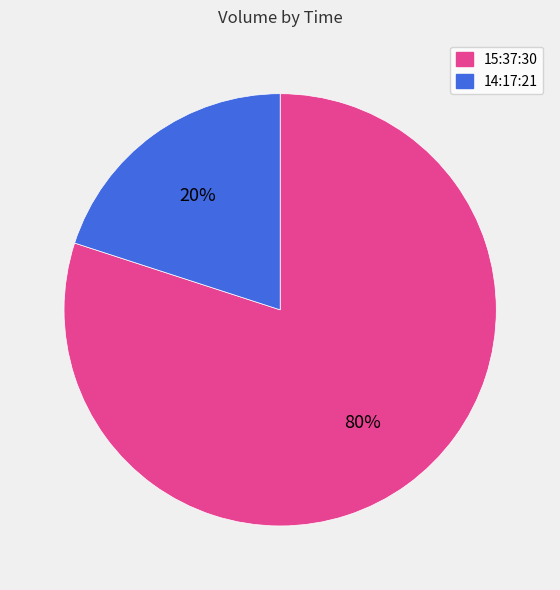

Which category has the biggest portion of the pie?

15:37:30